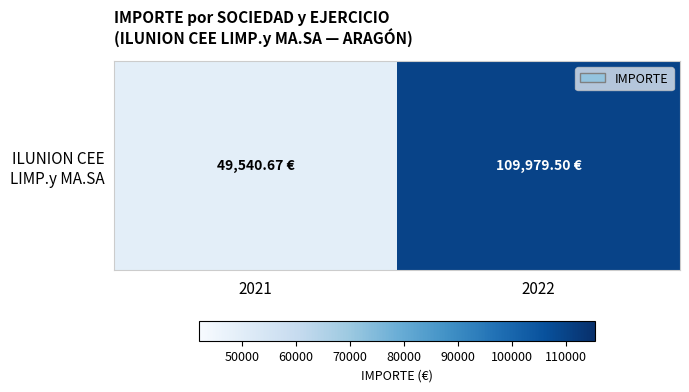

List the labels in order of value, smallest first.

2021, 2022